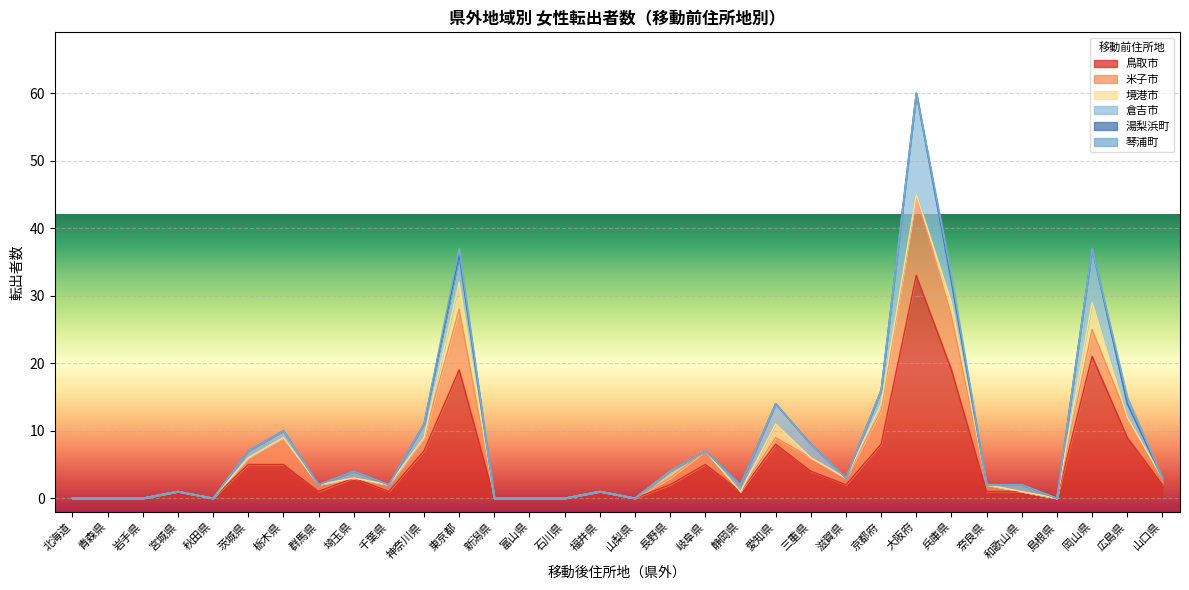

True or false: 琴浦町 and 境港市 cross at least once.

True